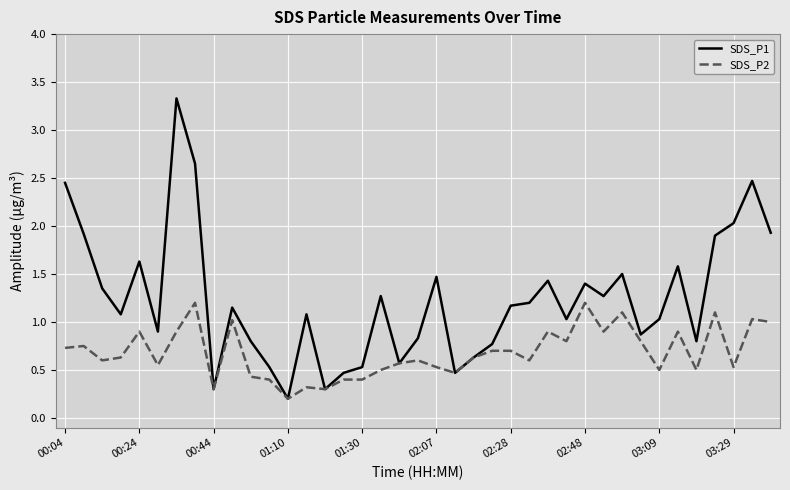

At how many categories does at least one series exceed 0?

39